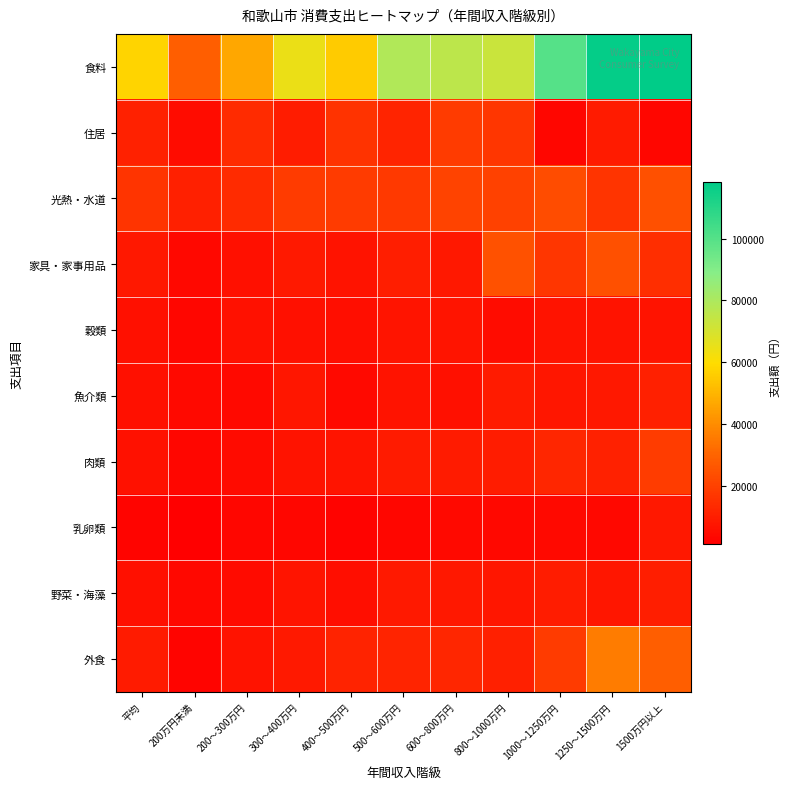

What is the total value across all series at 600～800万円?

169304